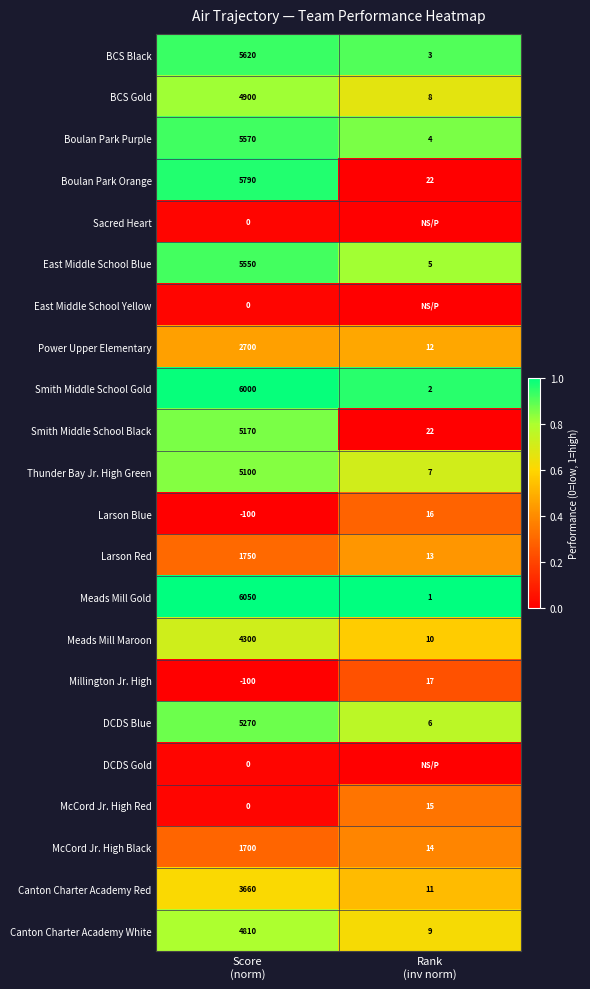

What is the average value of the Boulan Park Purple series?

2787